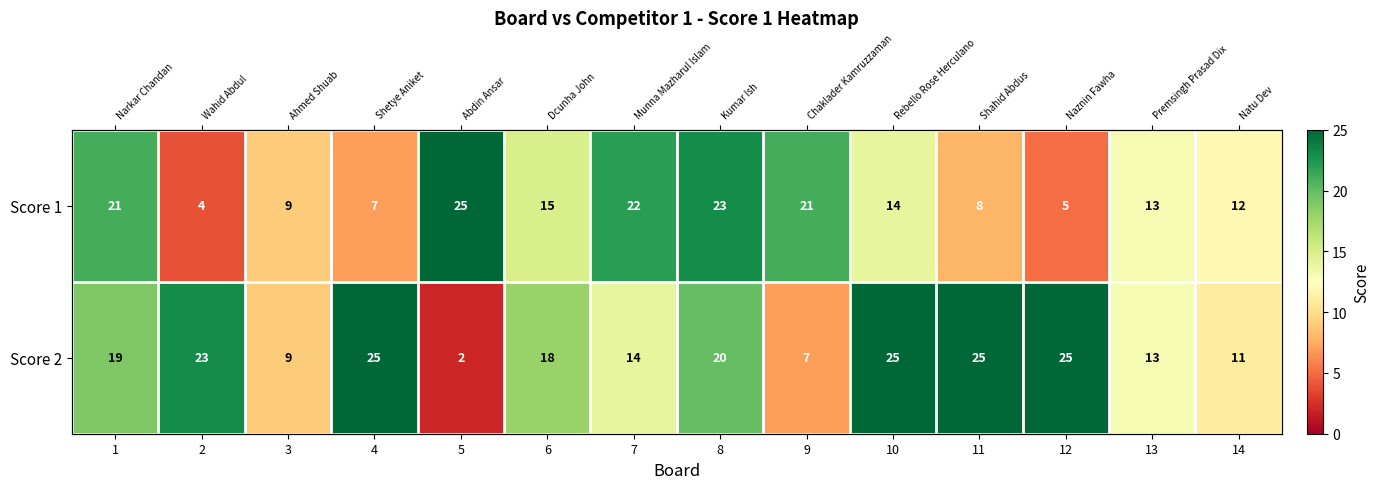

What is the difference between the second highest and second lowest values in the Score 2 series?

18